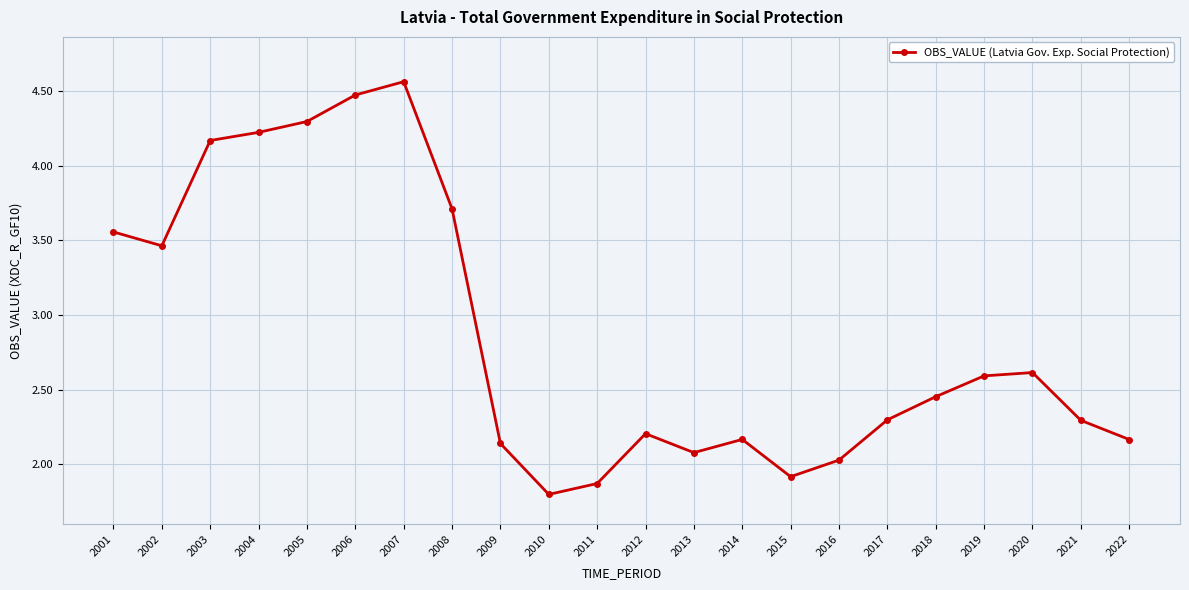

What is the value of the 19th point from the left?

2.6